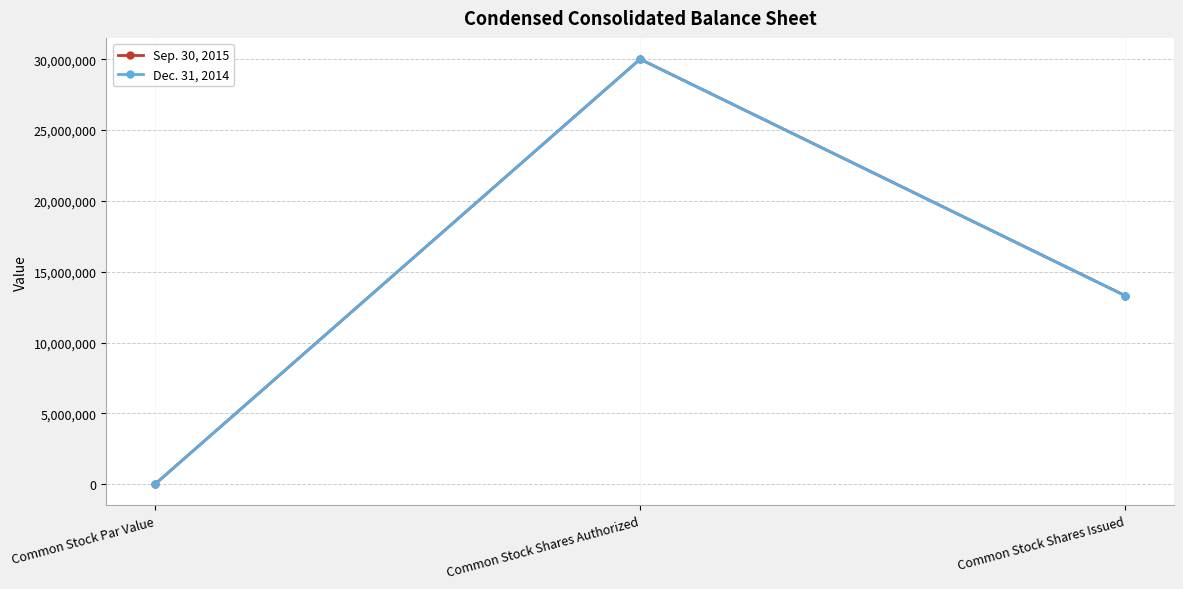

True or false: Dec. 31, 2014 has a value of 30000000 at Common Stock Shares Authorized.

True